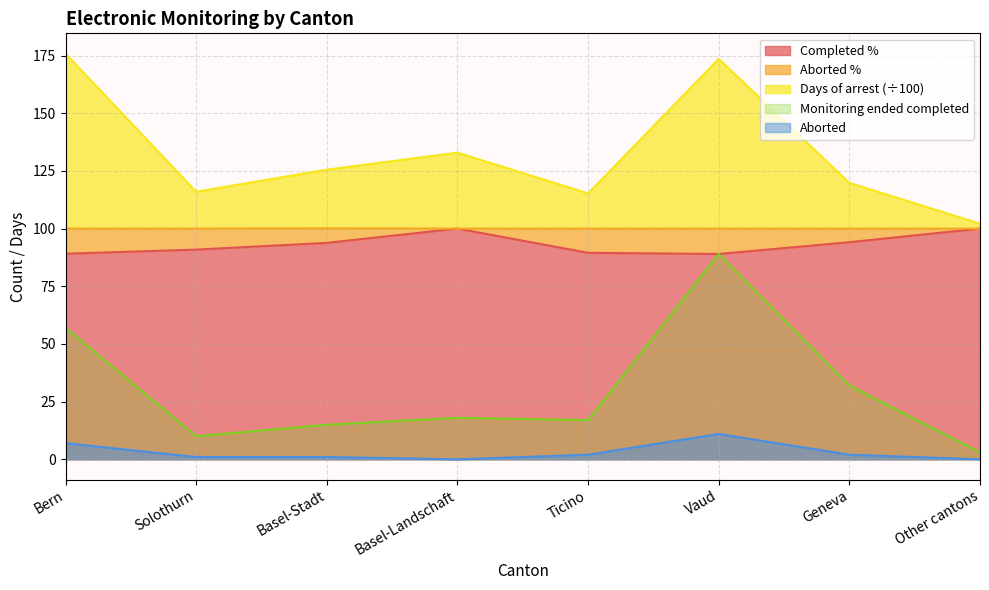

What is the lowest value of the Completed % series?

89.0